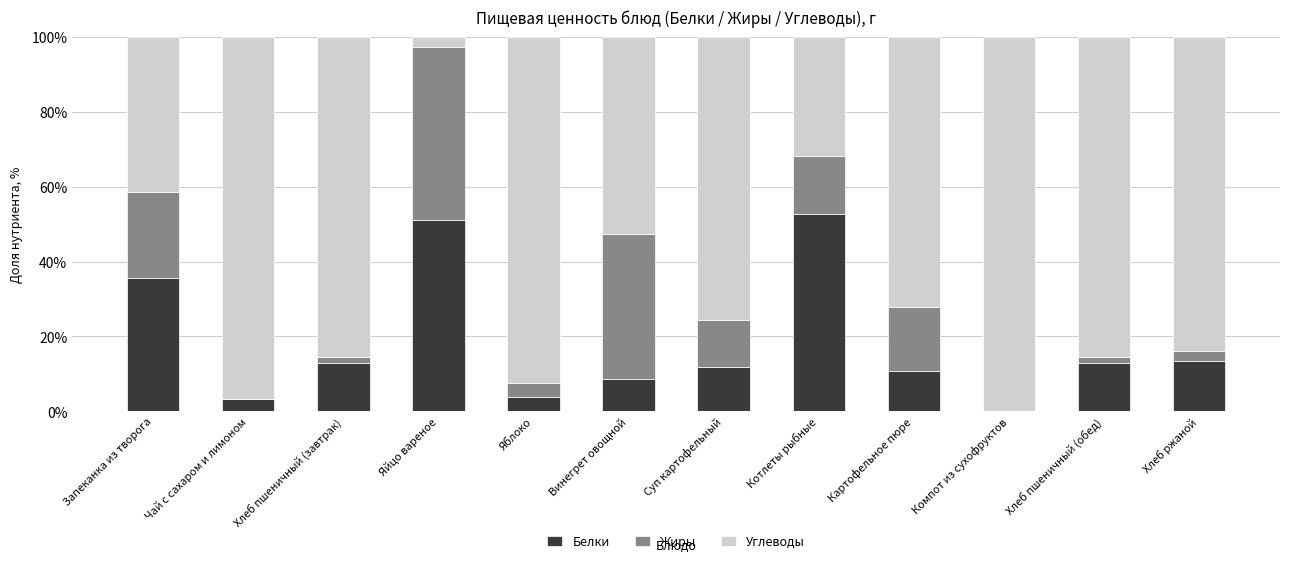

At which label is Белки closest to 26?

Запеканка из творога